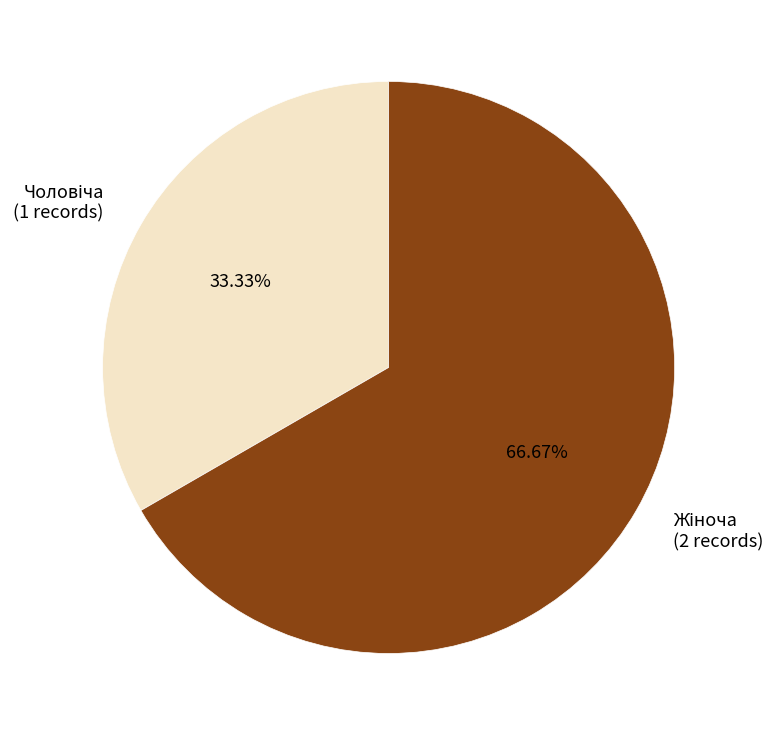

Does any single category account for the majority?

Yes